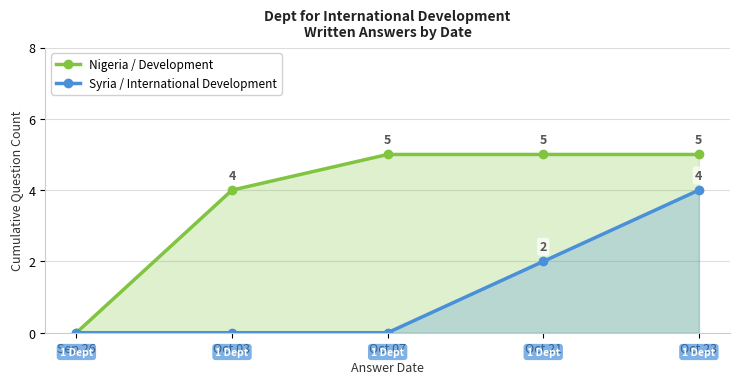

Does the chart have visible grid lines?

Yes